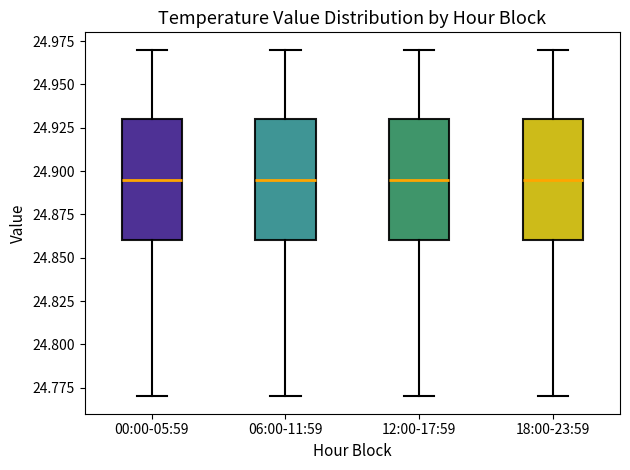

Where is the lower edge of the box for 18:00-23:59 on the y-axis? The values are not printed on the chart, so give them approximately, as read against the axis.

24.860